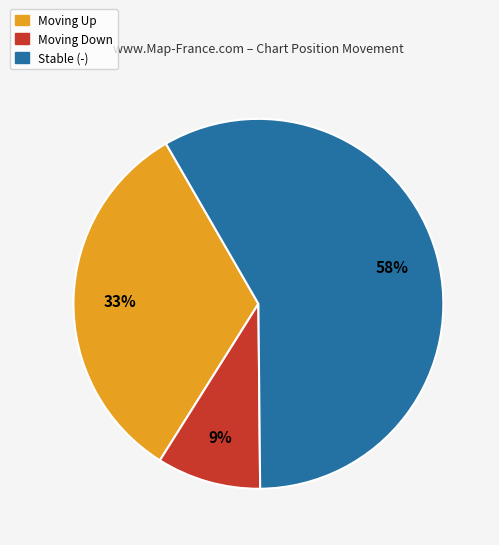

Does any single category account for the majority?

Yes